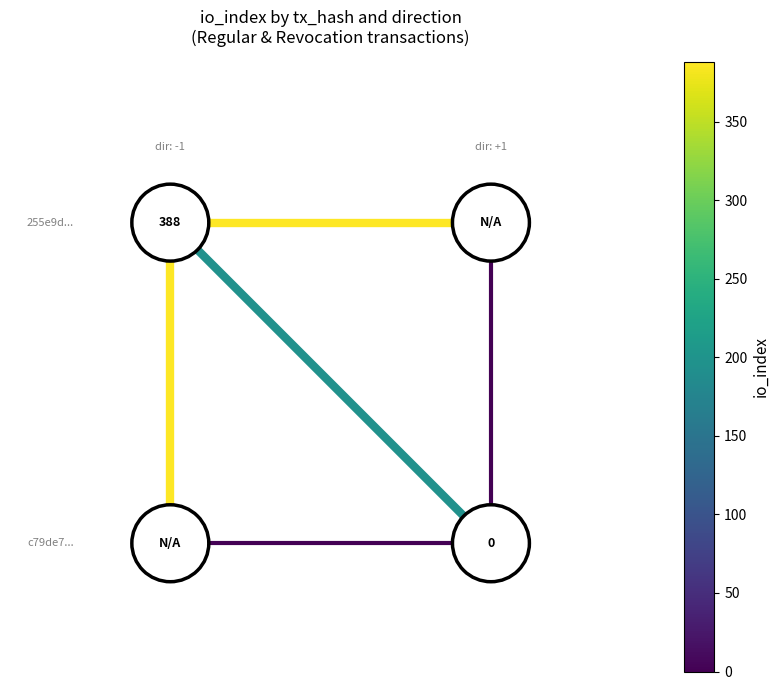

Between 2.00 and 1.00, which is larger?

2.00